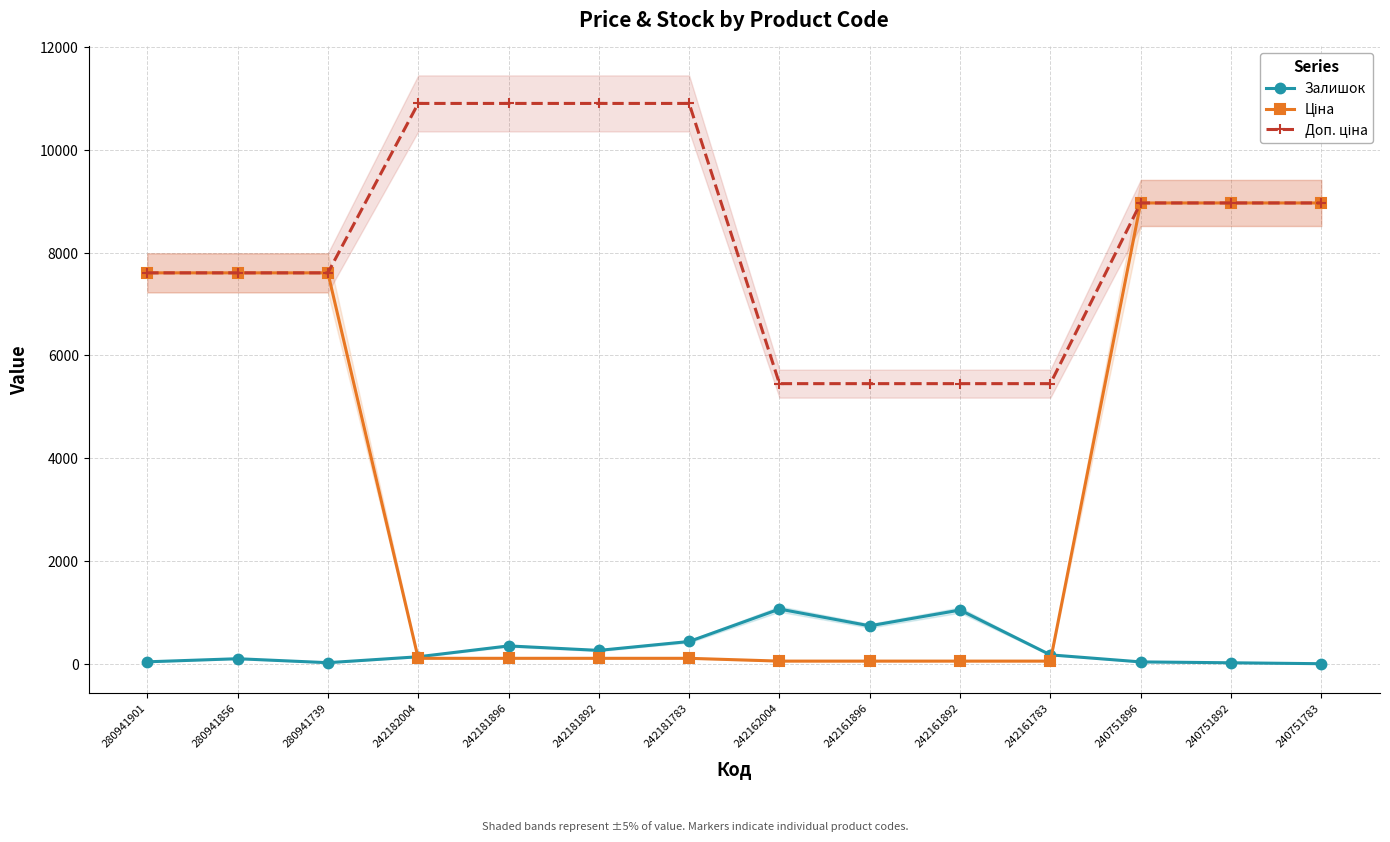

Where is Ціна nearest to the value 4510?

280941901